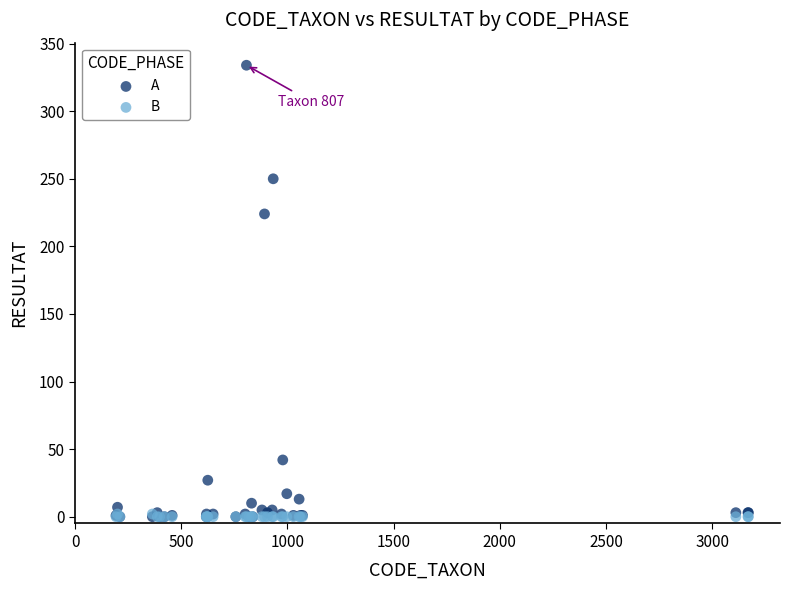

In the A series, what Y value is closest to 167?

224